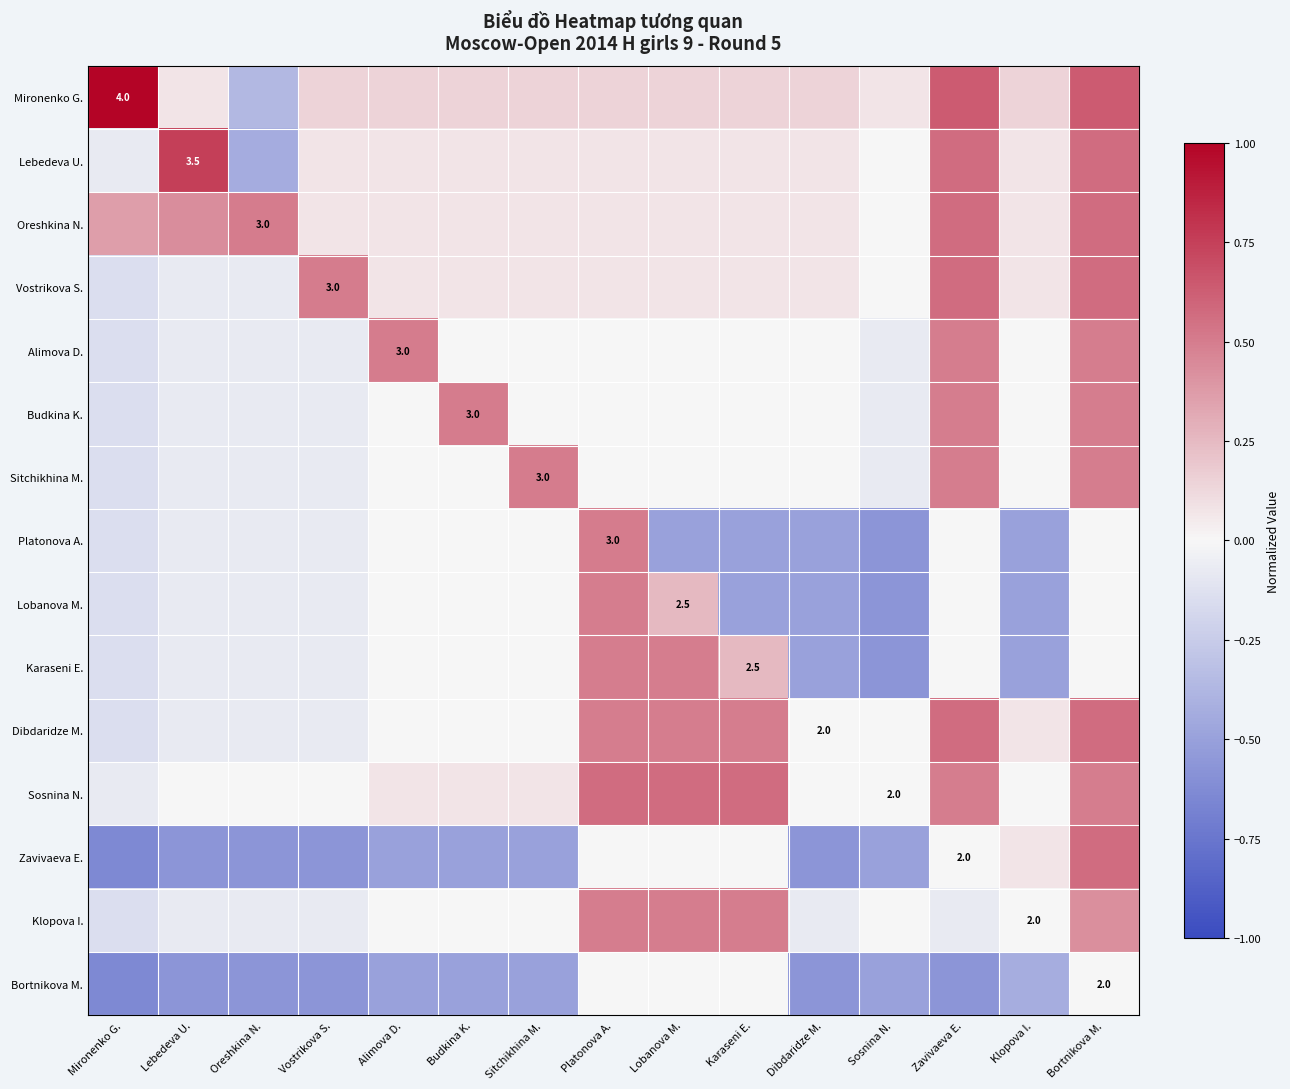

Between Mironenko G. and Vostrikova S., which series saw the biggest shift?

Mironenko G.